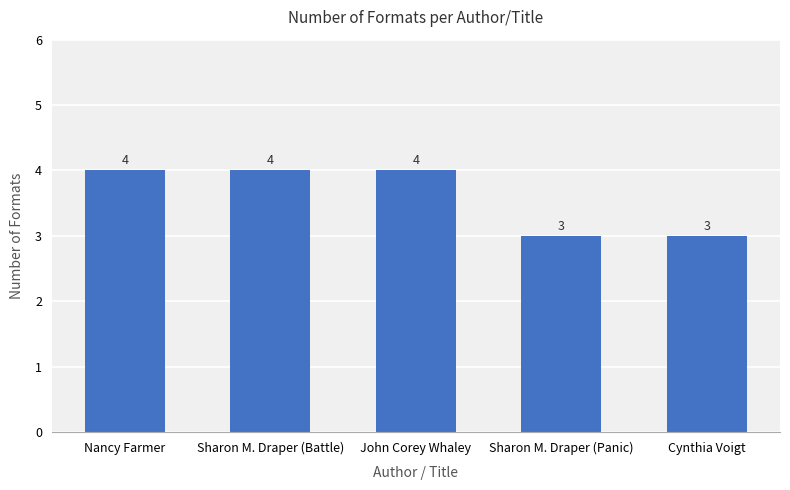

What is the difference between the maximum and minimum values?

1